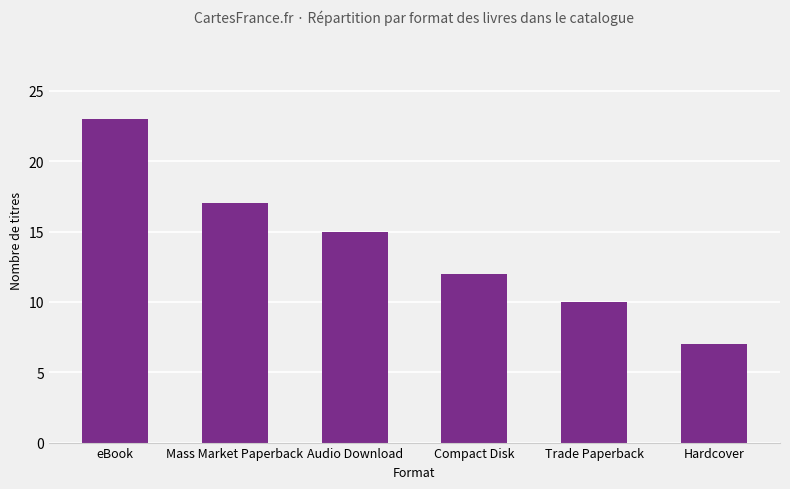

Rank the categories by value from lowest to highest.

Hardcover, Trade Paperback, Compact Disk, Audio Download, Mass Market Paperback, eBook